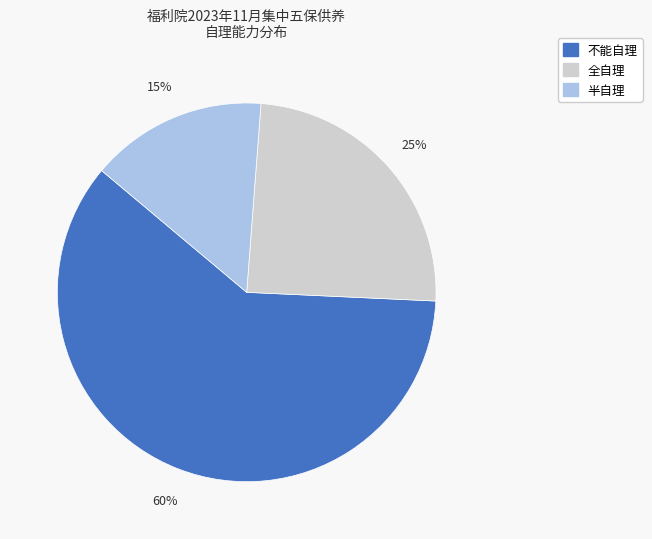

Does 全自理 represent more than half of the total?

No